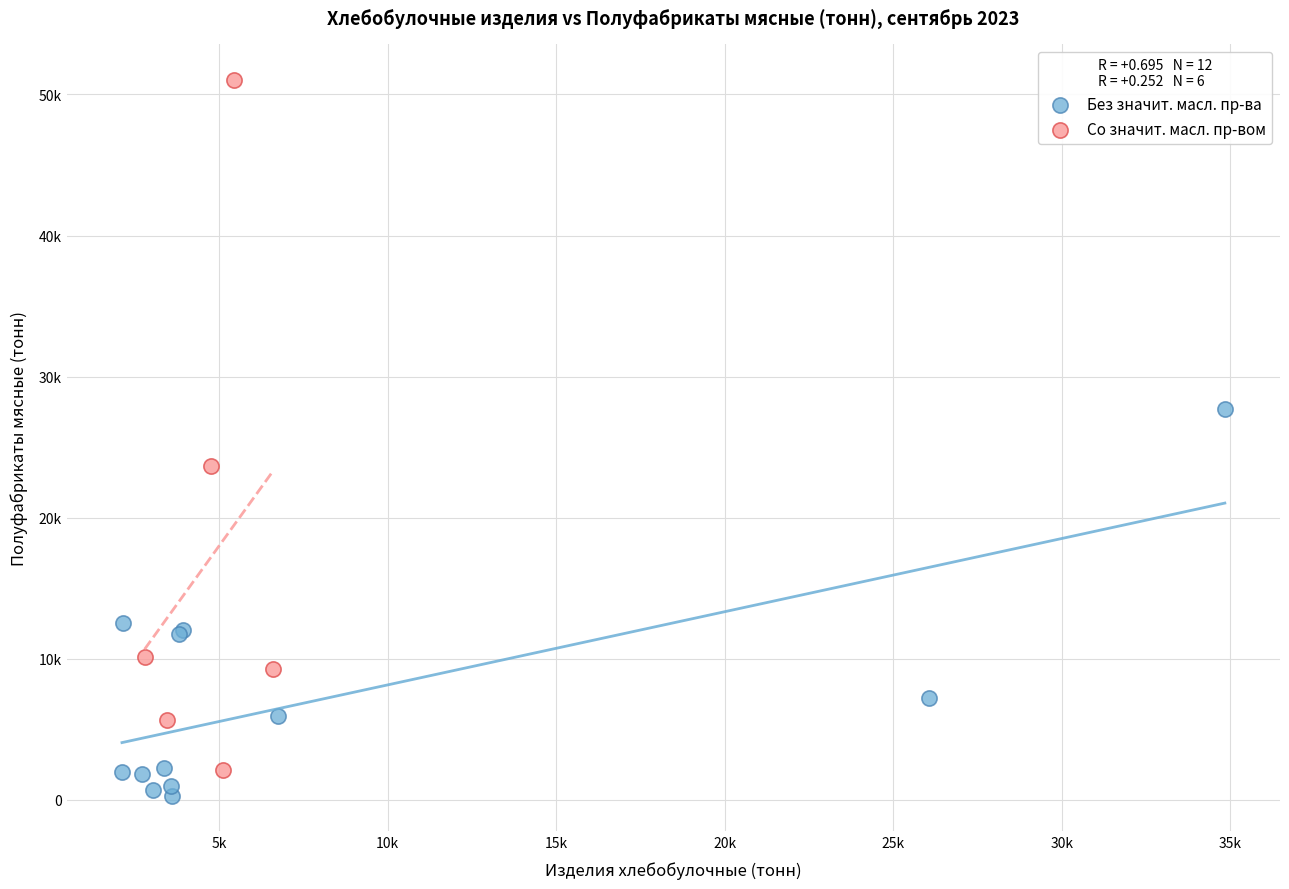

Which series has the widest spread of Y values?

Со значит. масл. пр-вом